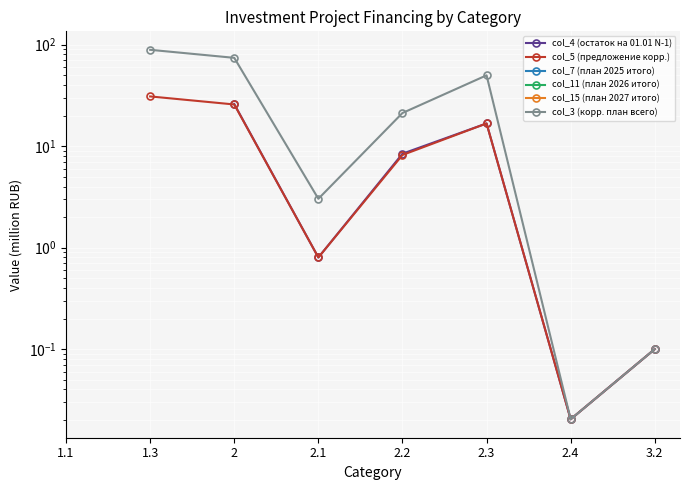

True or false: col_7 (план 2025 итого) has more than 0 points higher than both neighbors.

False